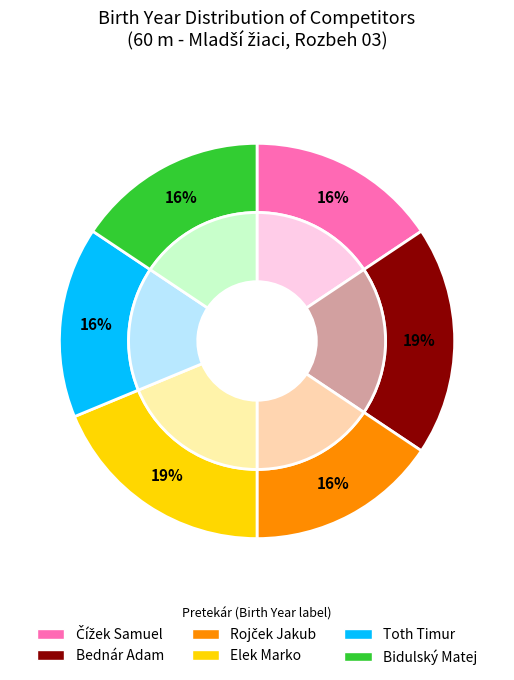

Is there any slice that represents more than half of the pie?

No